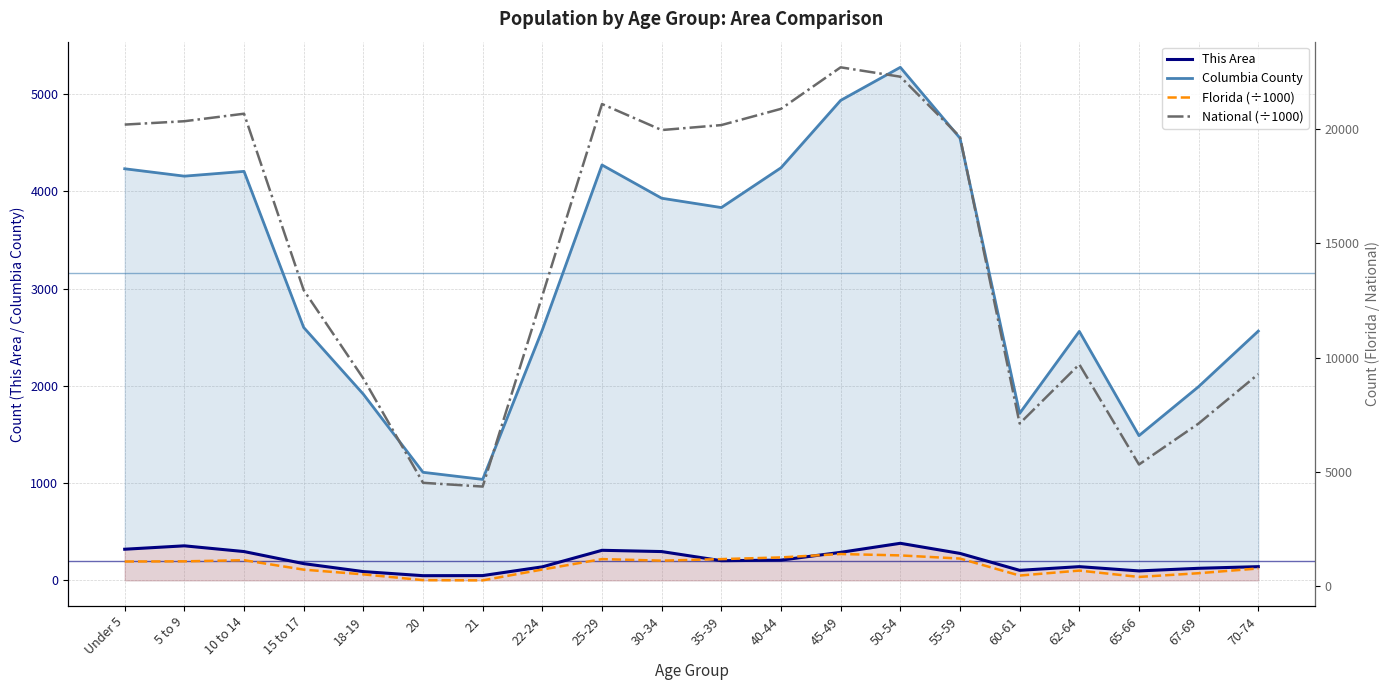

Which has a higher value, 18-19 or 35-39?

35-39